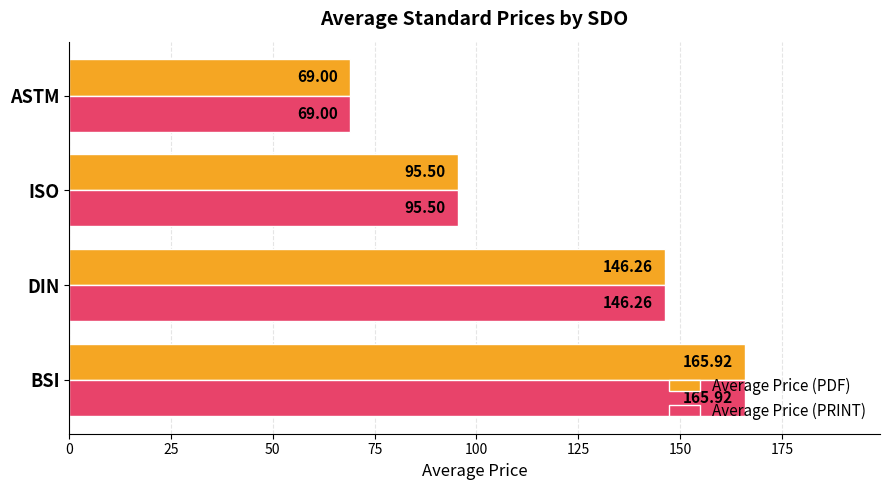

What is the difference between the second highest and minimum values in the Average Price (PDF) series?

77.3